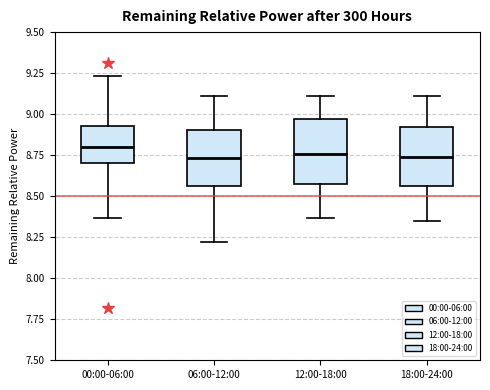

Reading left to right, read every box against the y-axis: the position of its median line, the range the box covers, and the ends of its whiskers. The values are not printed on the chart, so give them approximately, as read against the axis.

00:00-06:00: median 8.80, box 8.70 to 8.95, whiskers 8.35 to 9.25
06:00-12:00: median 8.75, box 8.55 to 8.90, whiskers 8.20 to 9.10
12:00-18:00: median 8.75, box 8.60 to 8.95, whiskers 8.35 to 9.10
18:00-24:00: median 8.75, box 8.55 to 8.90, whiskers 8.35 to 9.10